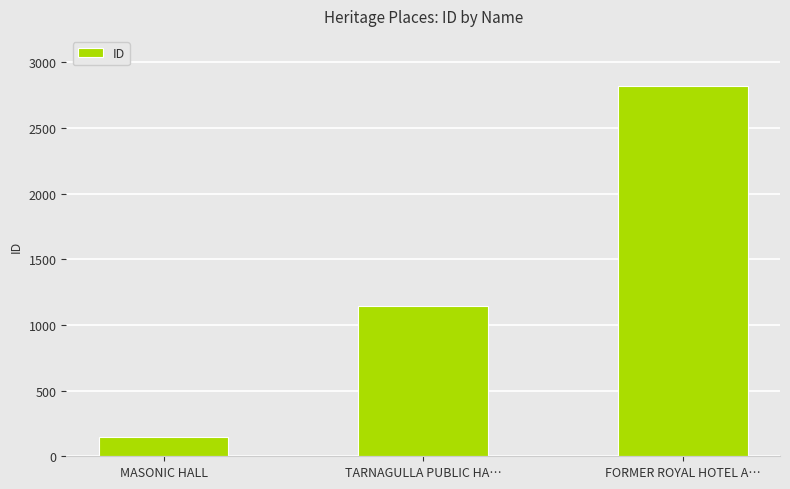

How many values are between 145 and 2818?

3